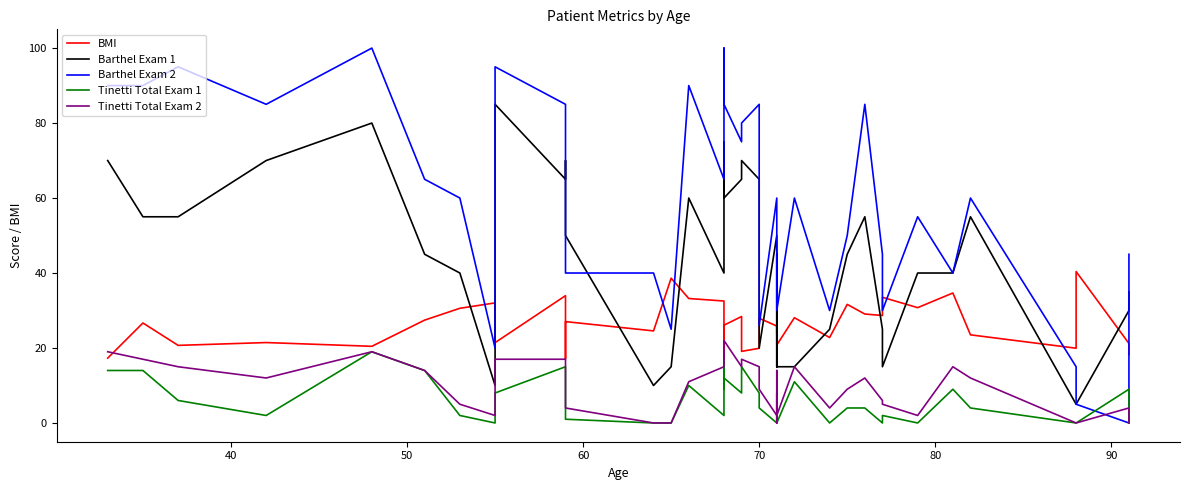

Between 8 and 32, which series saw the biggest shift?

Barthel Exam 1